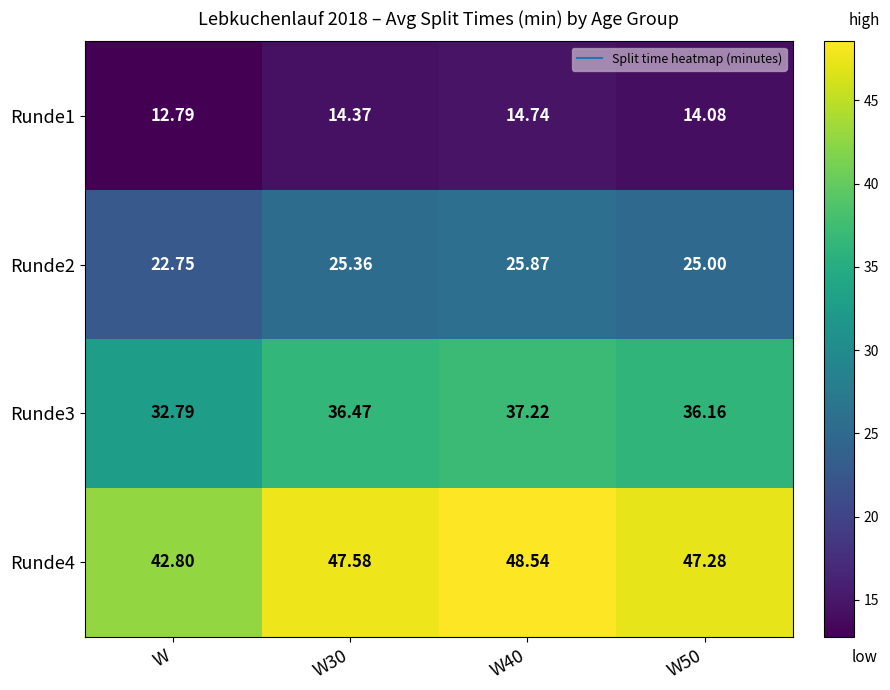

At which label does Runde3 reach its minimum?

W